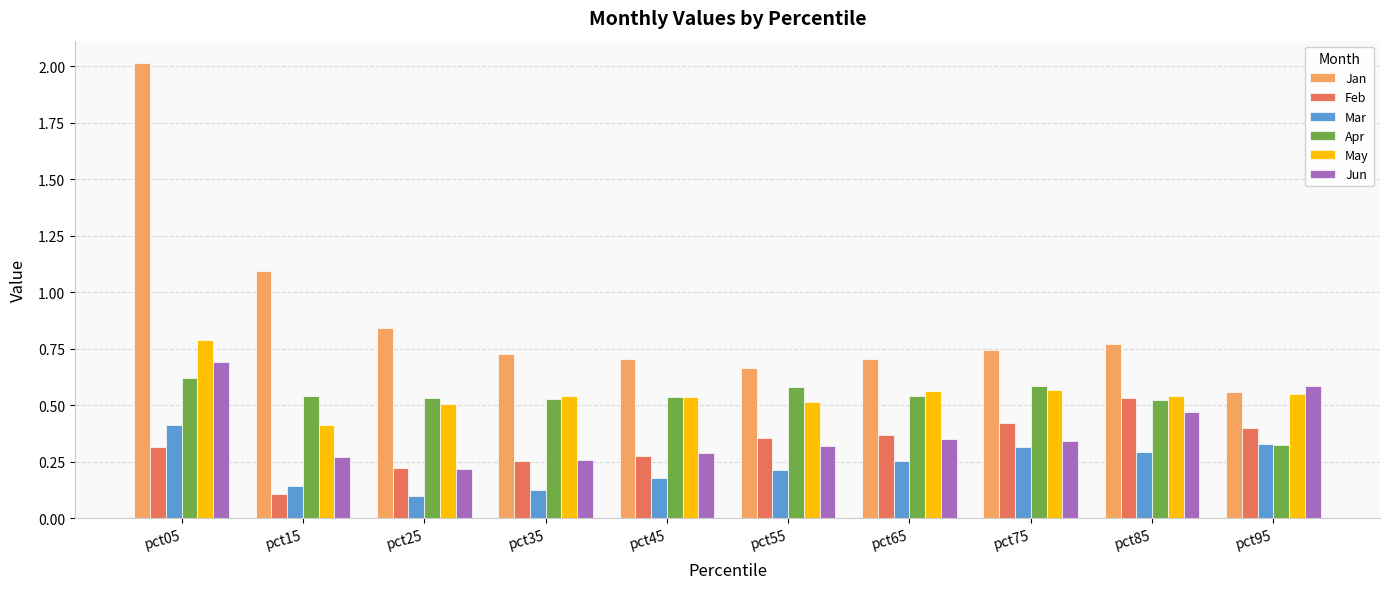

Is it true that Jun equals 0.3 at pct95?

False